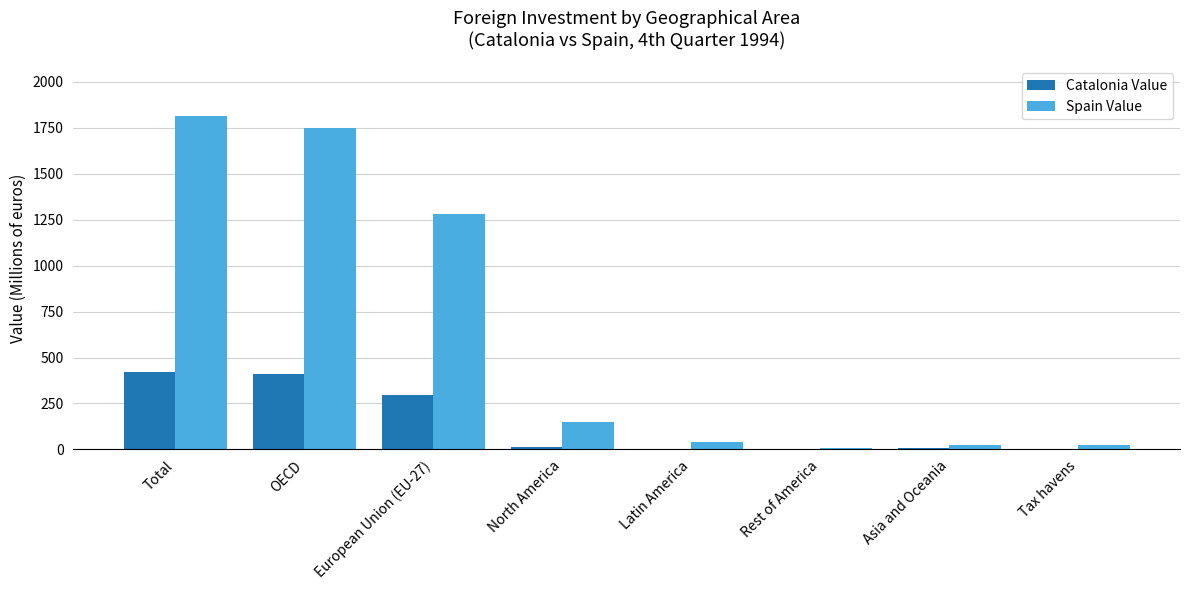

At which label does Spain Value first exceed 149?

Total